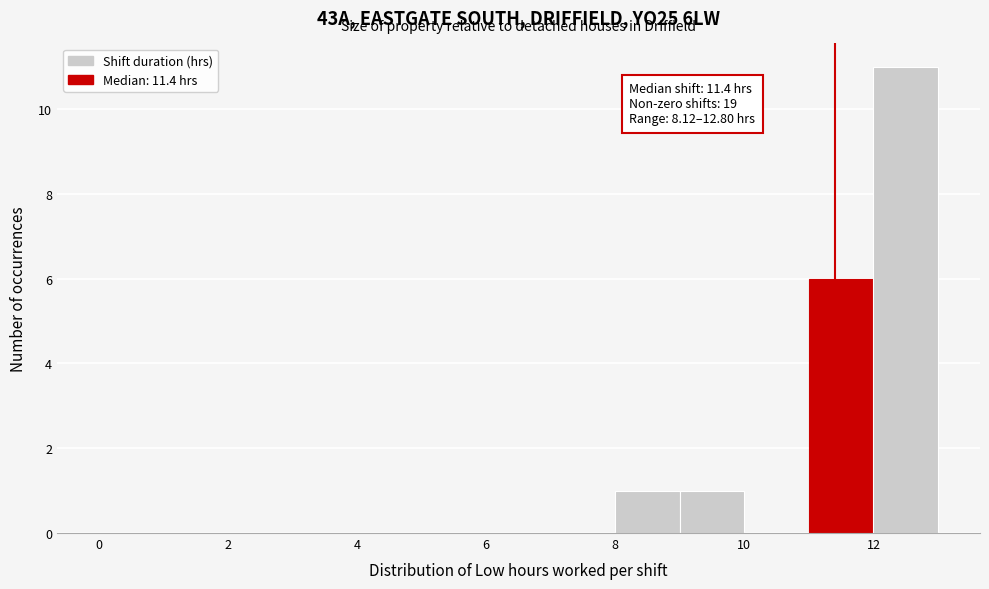

Which range on the x-axis has the tallest bar?

12 to 13